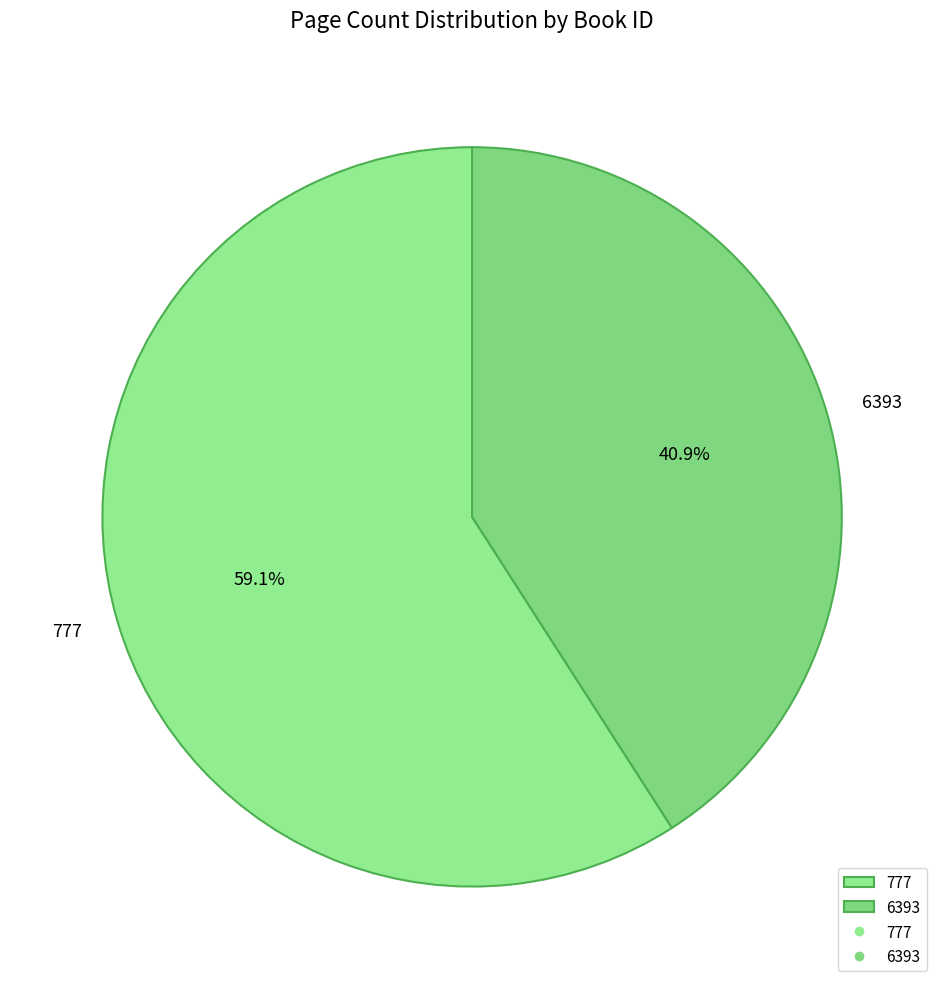

To the nearest percent, what is the difference between the 6393 and 777 slice percentages?

18%